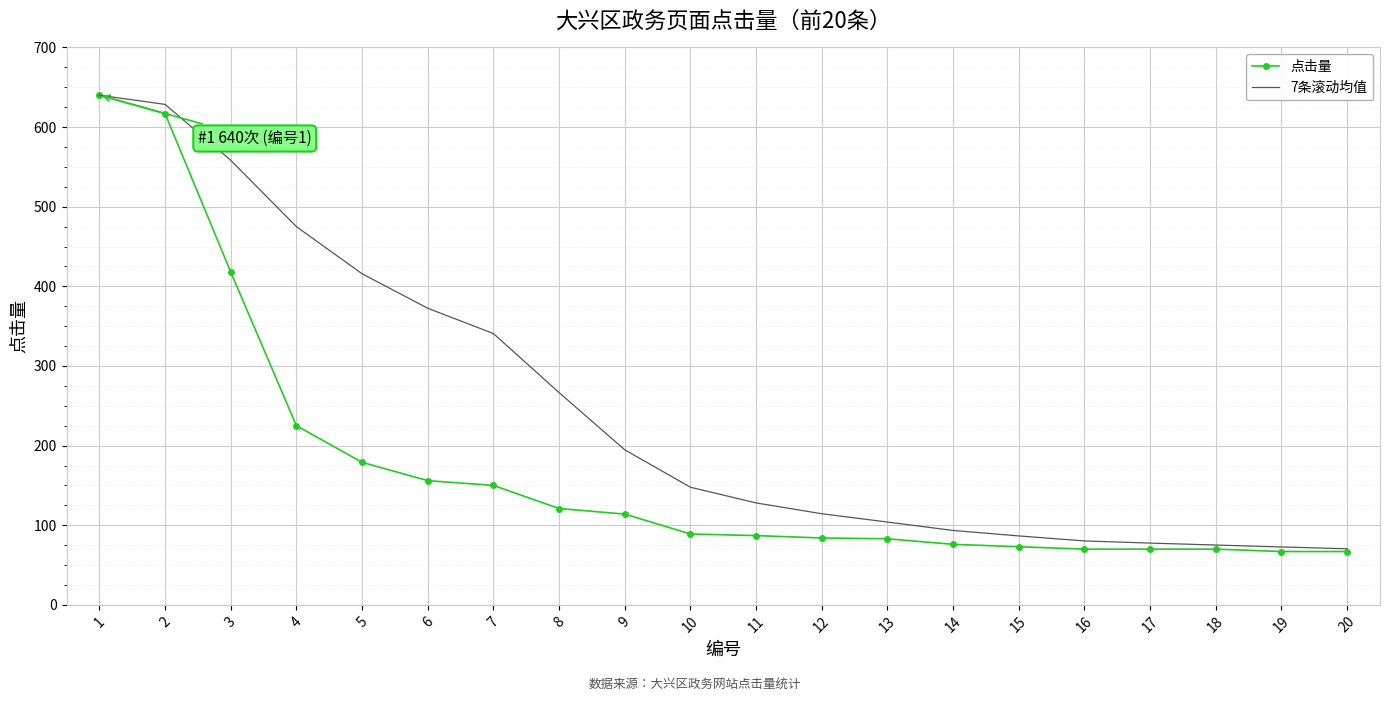

True or false: 7条滚动均值 has a value of 113.5 at 9.

False